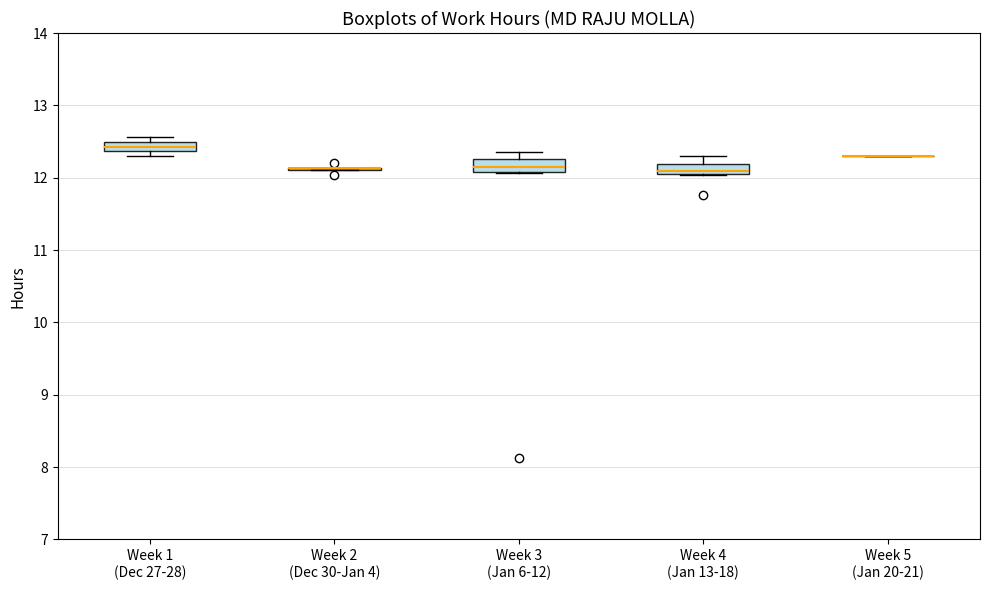

Where is the lower edge of the box for Week 1 (Dec 27-28) on the y-axis? The values are not printed on the chart, so give them approximately, as read against the axis.

12.4